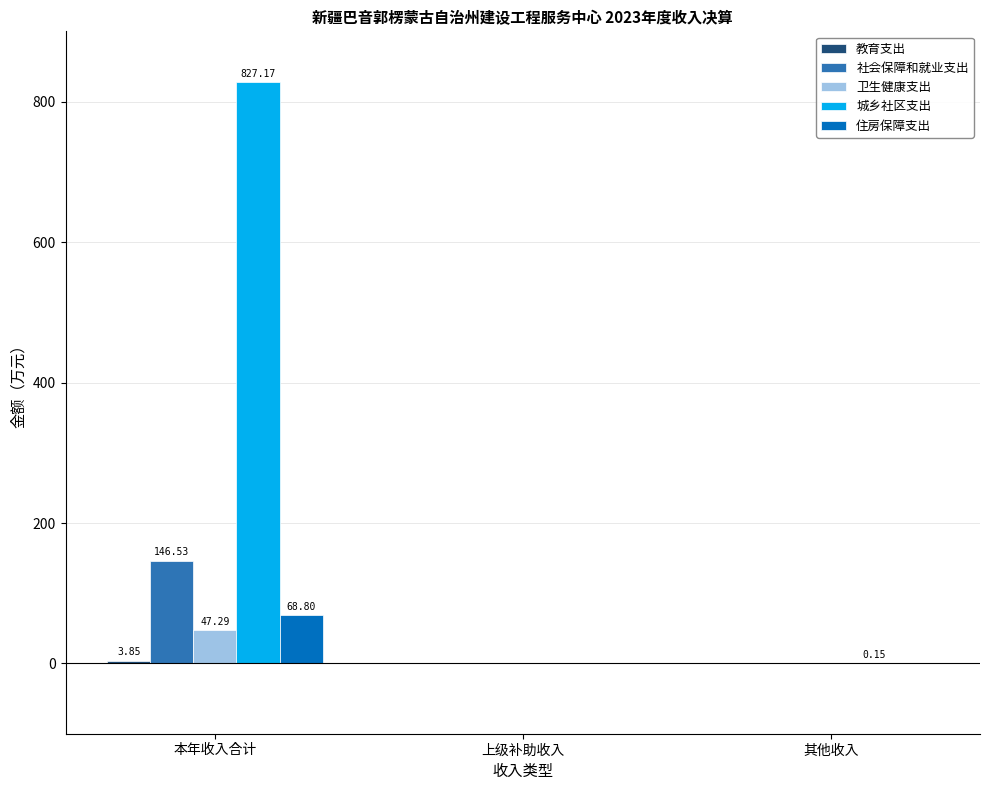

What is the sum of all 社会保障和就业支出 values?

146.5